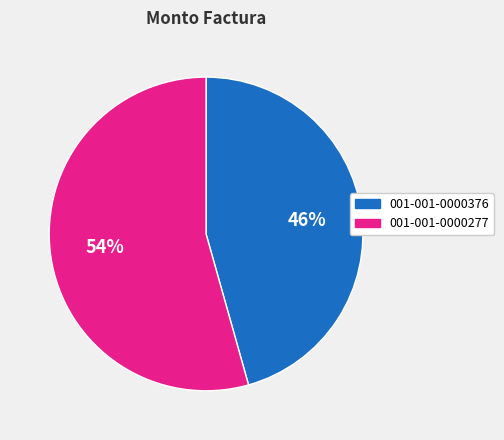

Rank the categories by value from highest to lowest.

001-001-0000277, 001-001-0000376